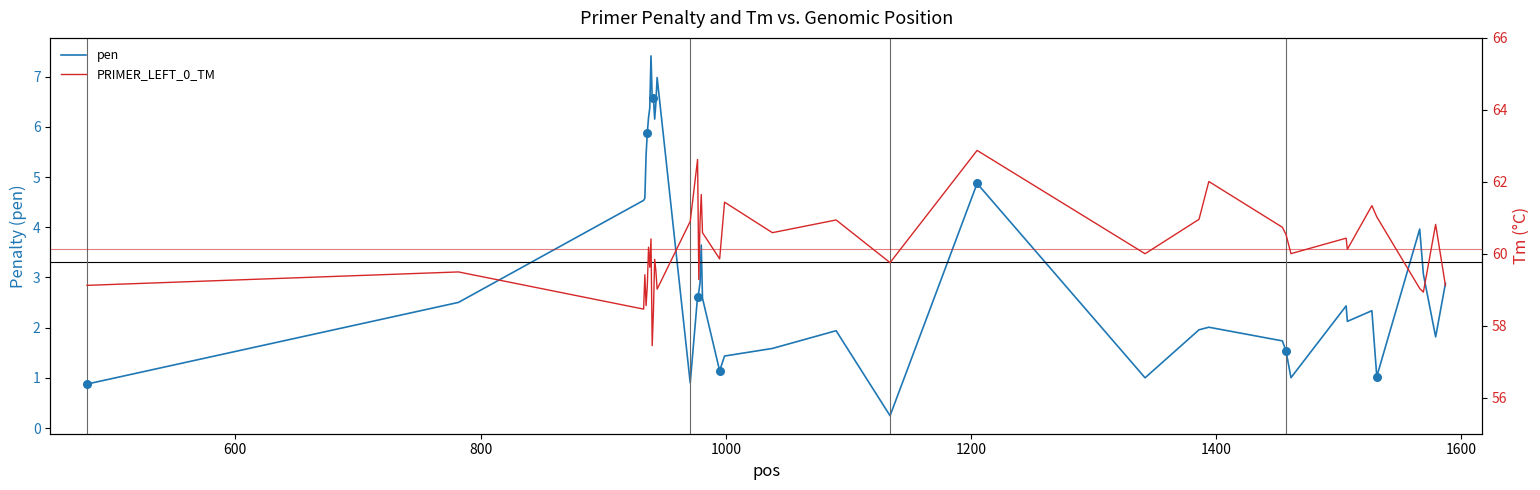

What are all the series names shown in the legend?

pen, PRIMER_LEFT_0_TM